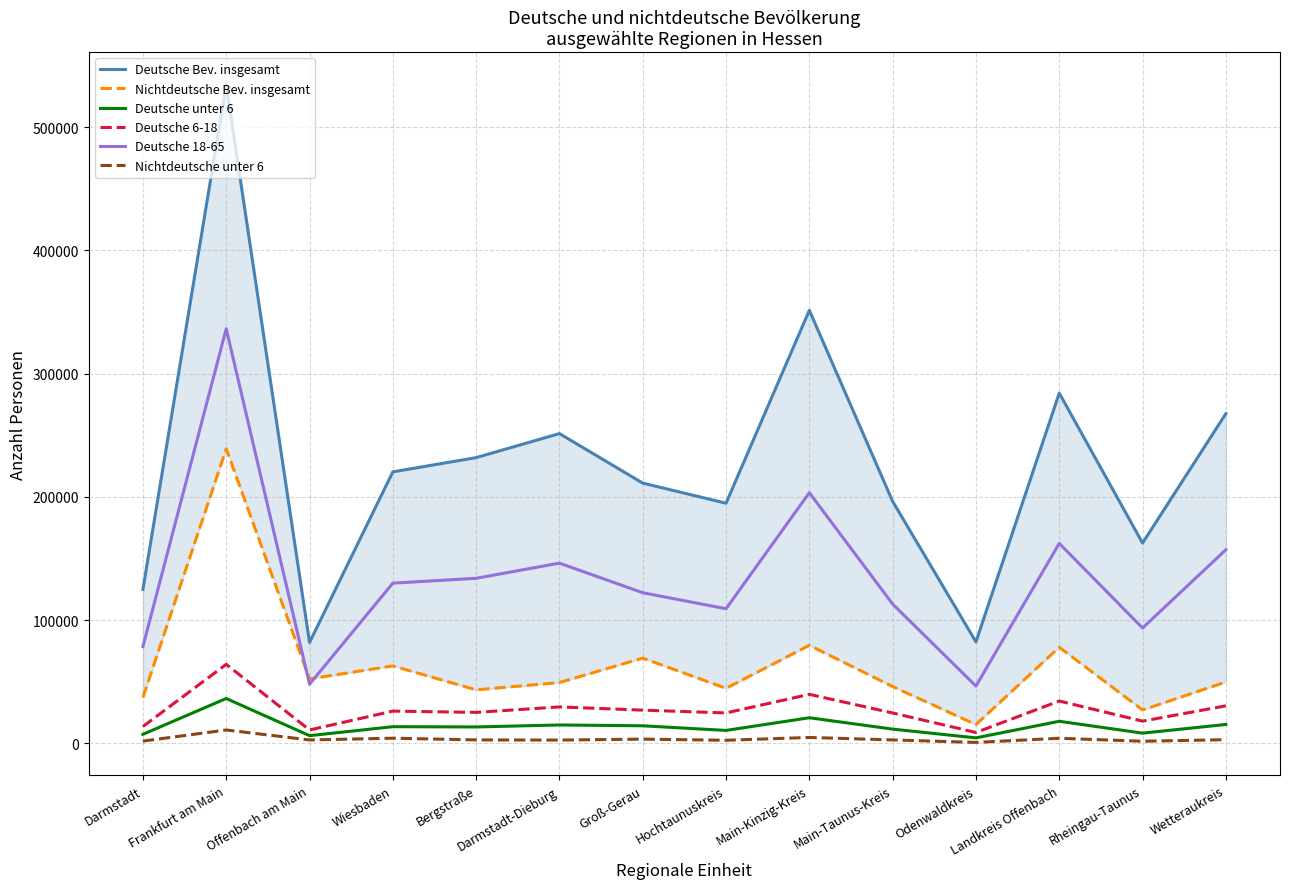

What is the label of the 9th point from the left?

Main-Kinzig-Kreis